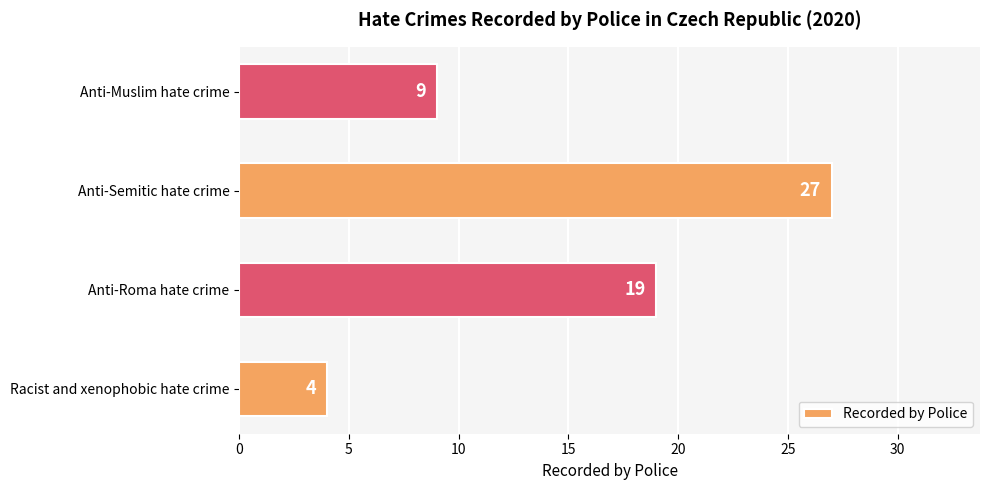

How many bars are there in total?

4